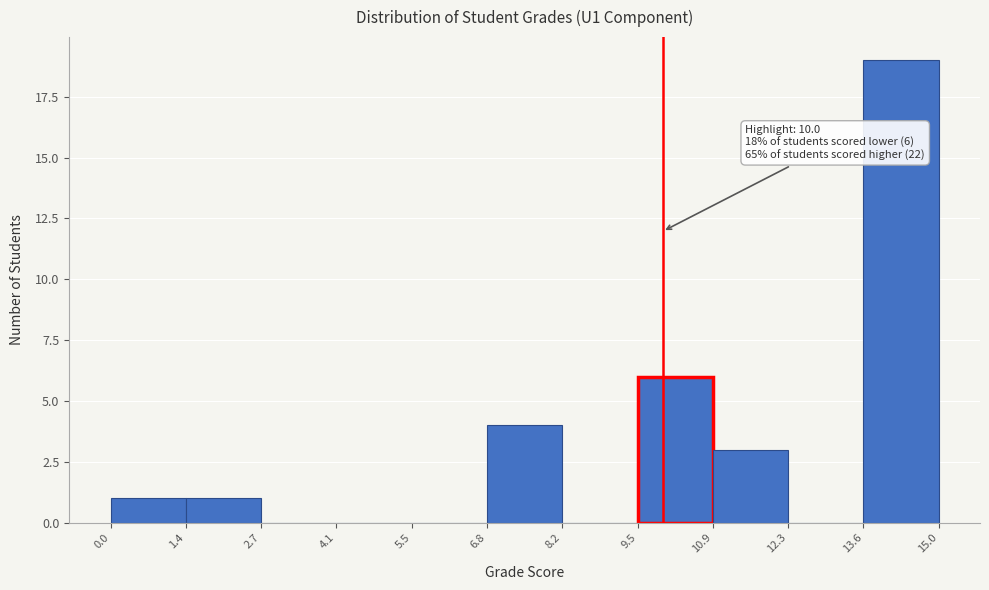

Over which range of the x-axis is the bar tallest?

13.6 to 15.0